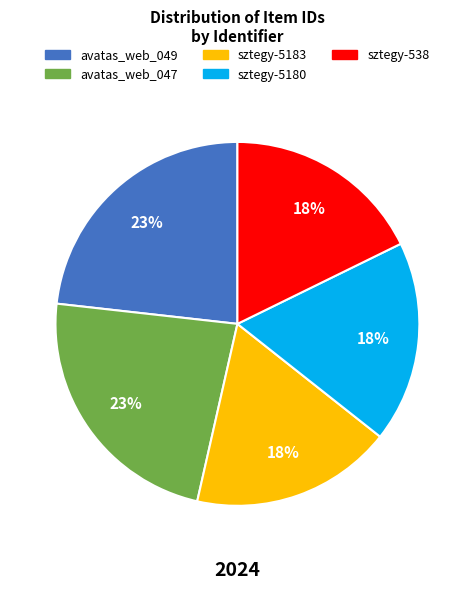

To the nearest percent, what is the difference between the largest and smallest slice percentages?

5%